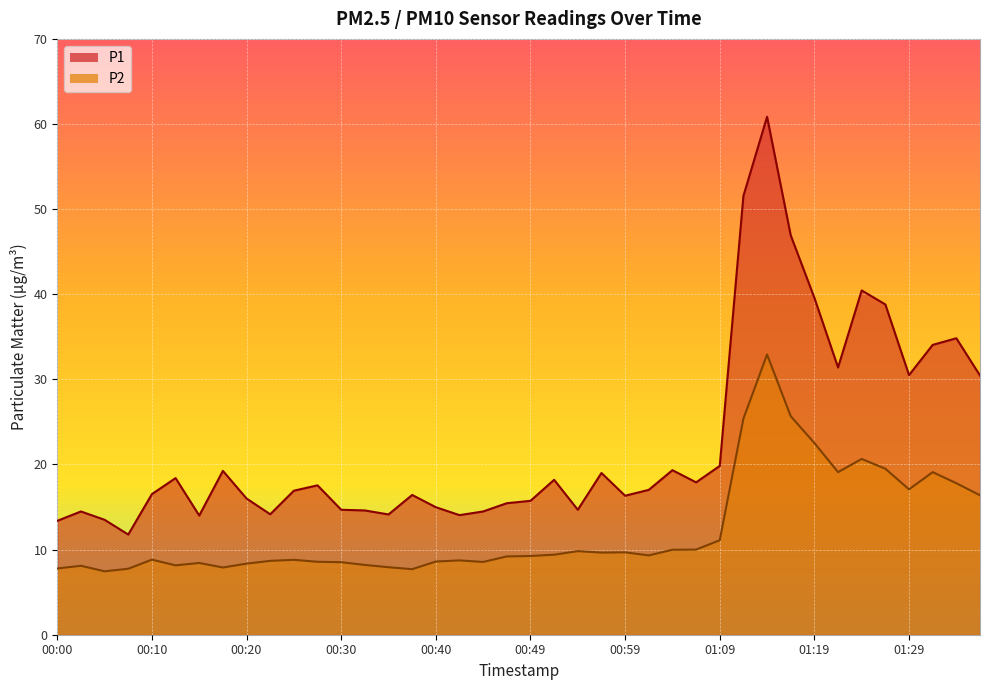

List the labels in order of P1 value, smallest first.

00:08, 00:00, 00:05, 00:15, 00:42, 00:35, 00:22, 00:03, 00:45, 00:32, 00:30, 00:54, 00:40, 00:47, 00:49, 00:20, 00:59, 00:37, 00:10, 00:25, 01:02, 00:27, 01:07, 00:52, 00:13, 00:57, 00:17, 01:04, 01:09, 01:36, 01:29, 01:22, 01:31, 01:34, 01:27, 01:19, 01:24, 01:17, 01:12, 01:14